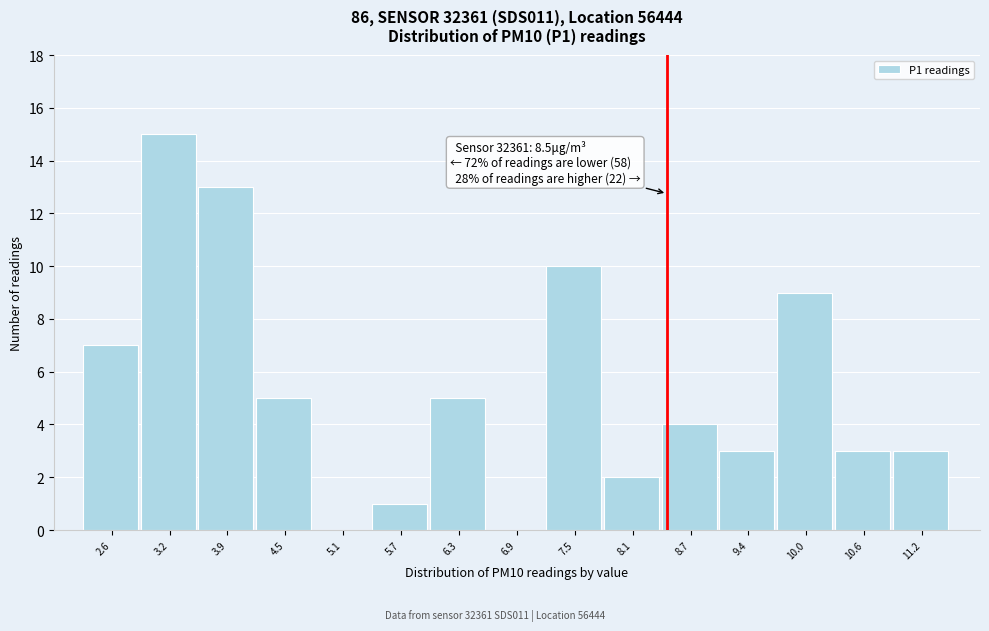

Which range on the x-axis has the tallest bar?

2.9 to 3.6